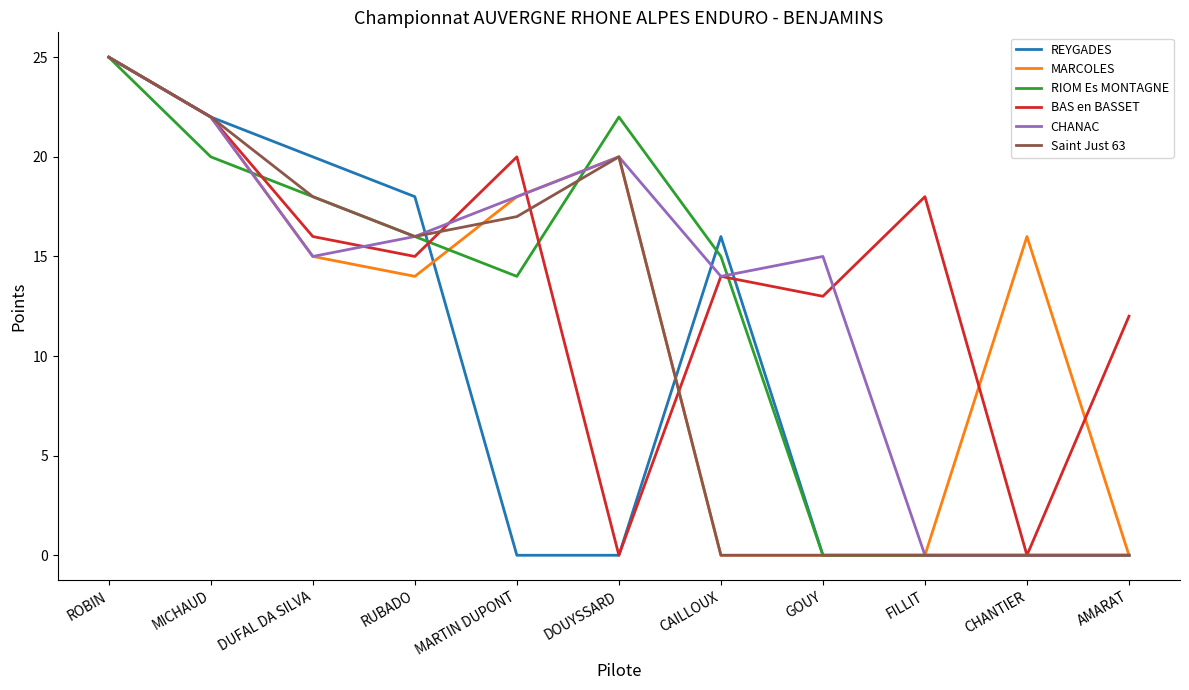

What is the maximum value shown in the chart?

25